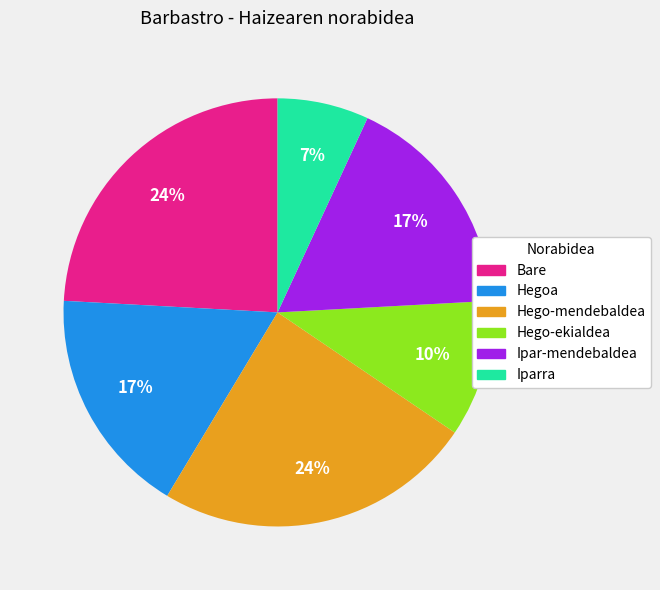

Between Hego-mendebaldea and Hegoa, which is larger?

Hego-mendebaldea